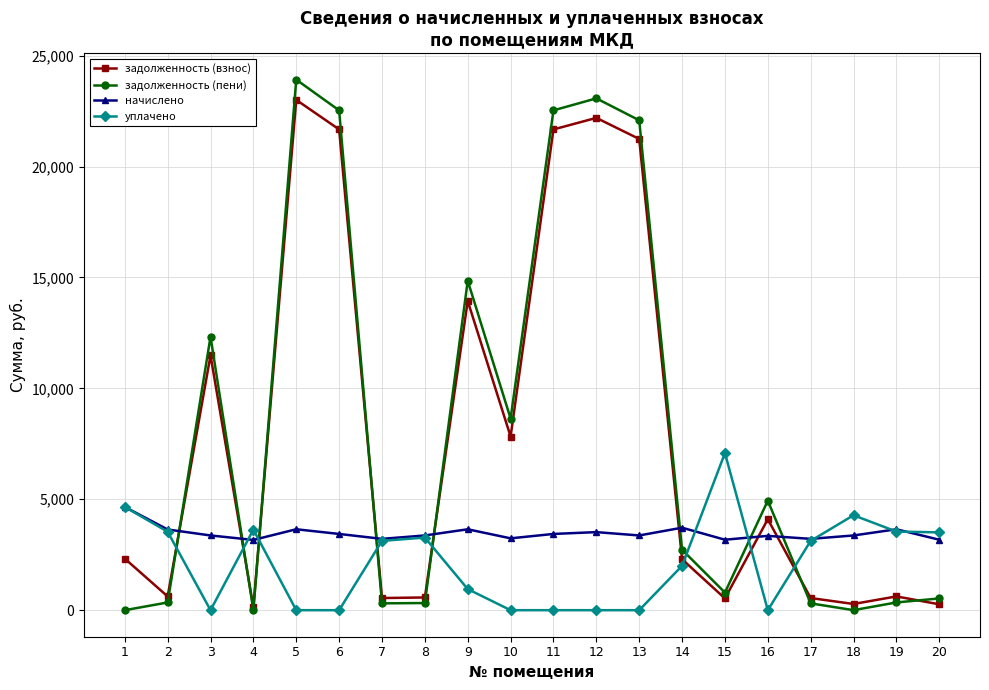

Which series has the widest spread of values?

задолженность (пени)